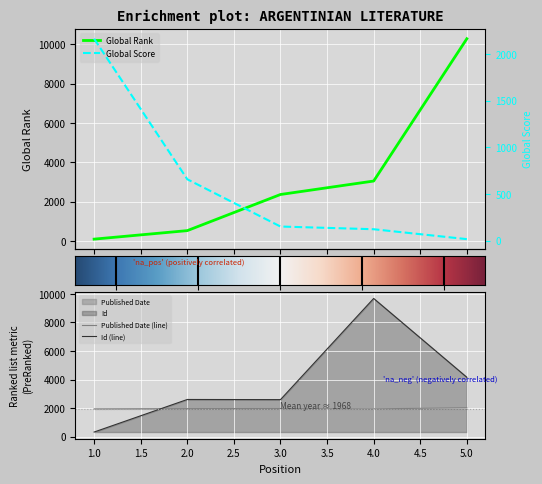

What is the spread (max minus min) of values at 4?

9555